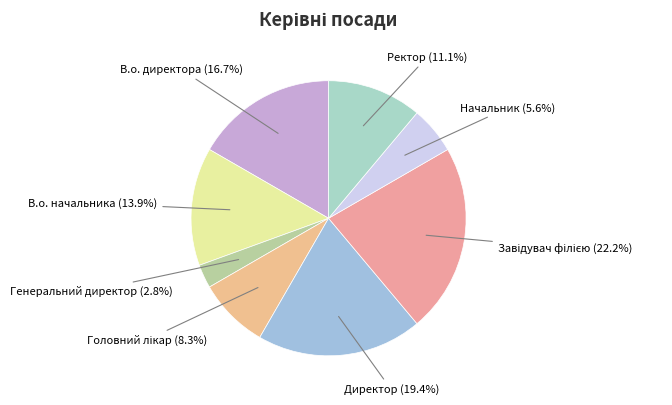

How many slices are in this pie chart?

8